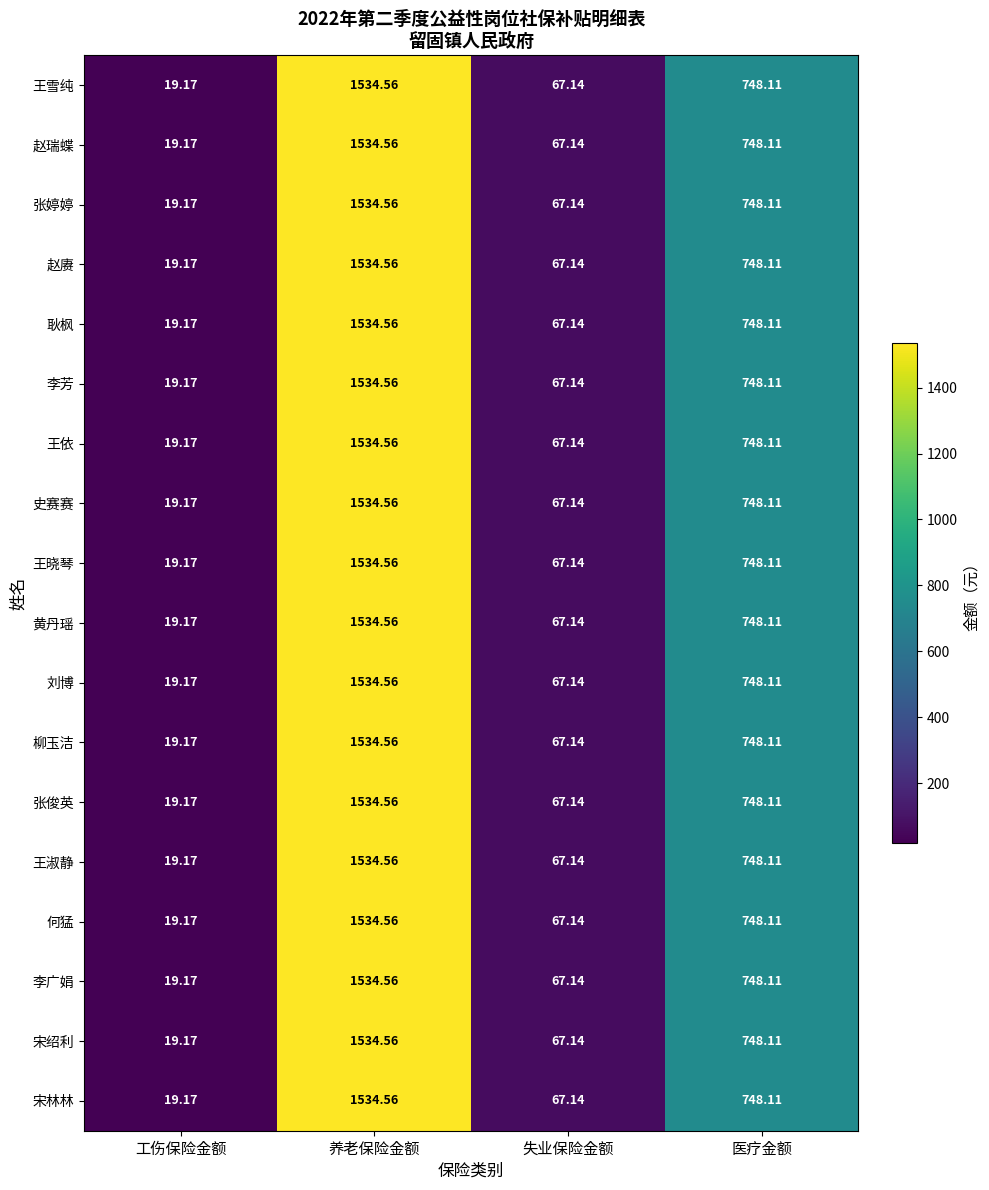

At which category is the sum across all series the highest?

养老保险金额